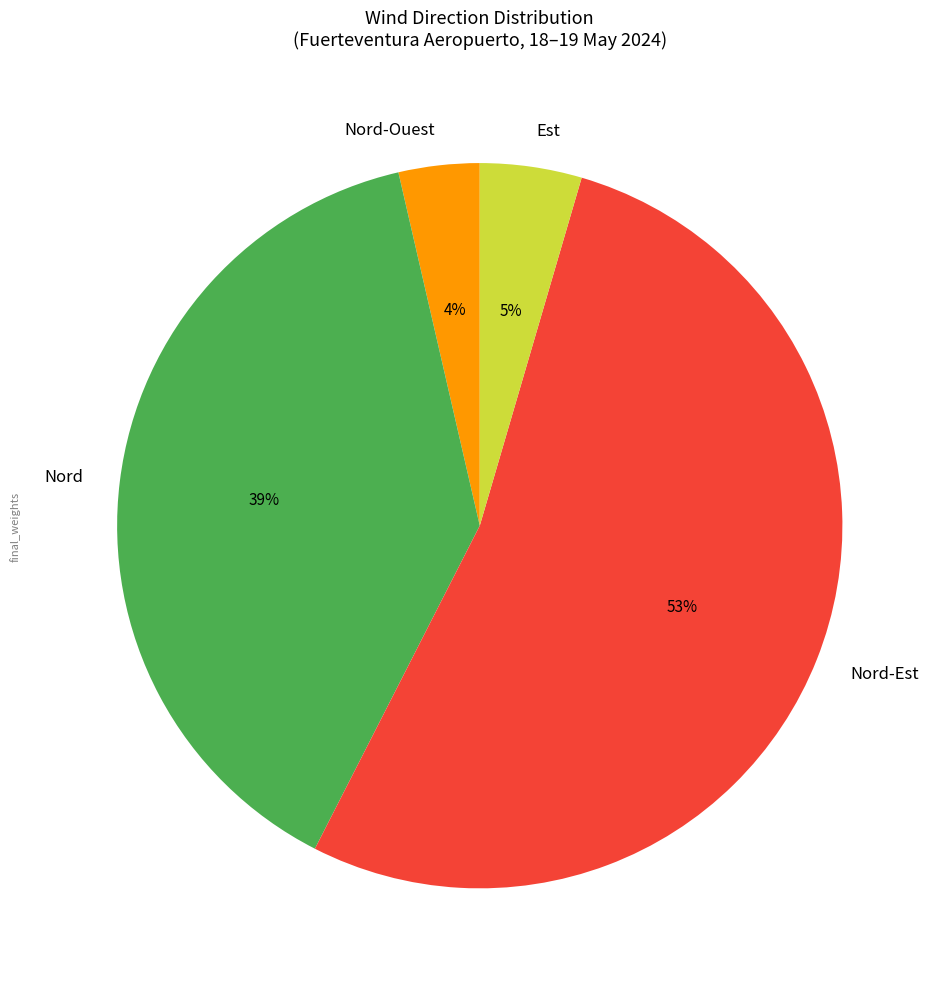

How many slices are in this pie chart?

4